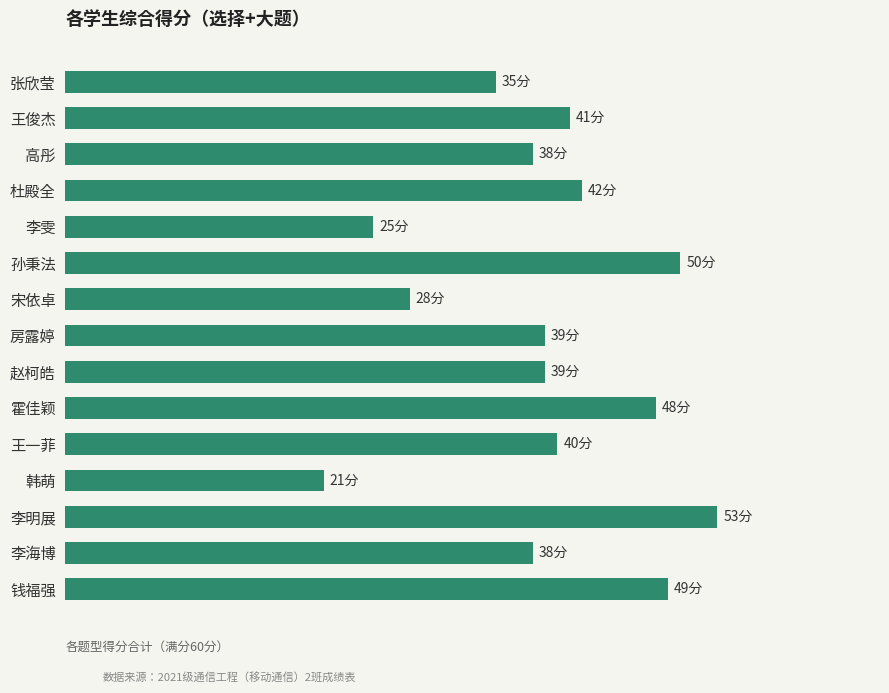

Are the bars horizontal?

Yes